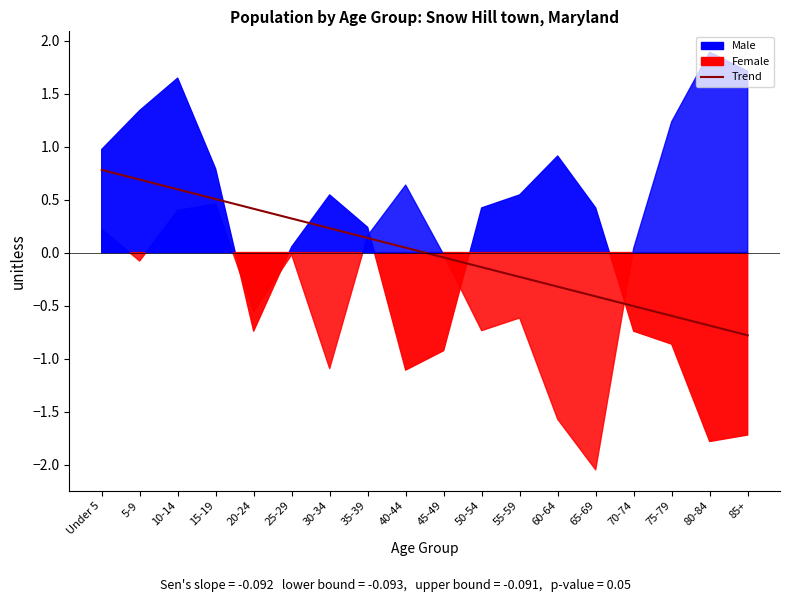

How many lines are shown in the chart?

1